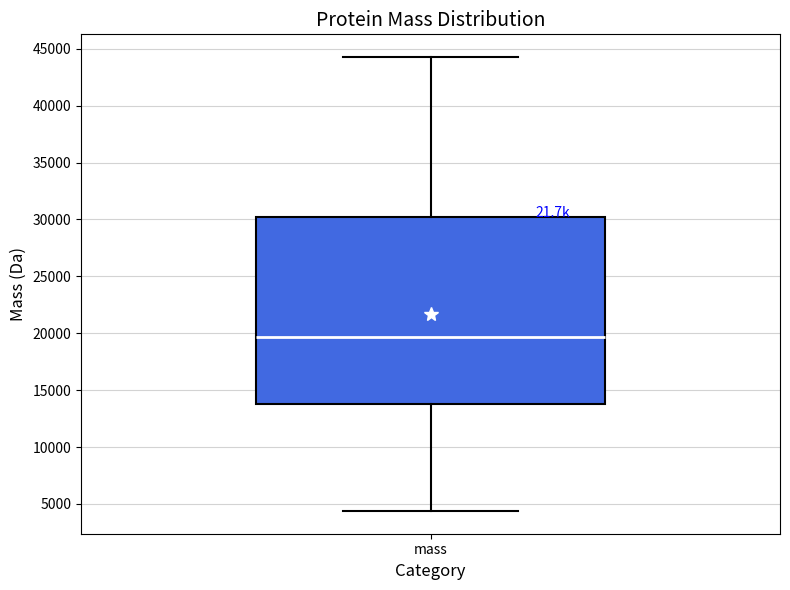

Where is the lower edge of the box for mass on the y-axis? The values are not printed on the chart, so give them approximately, as read against the axis.

14000